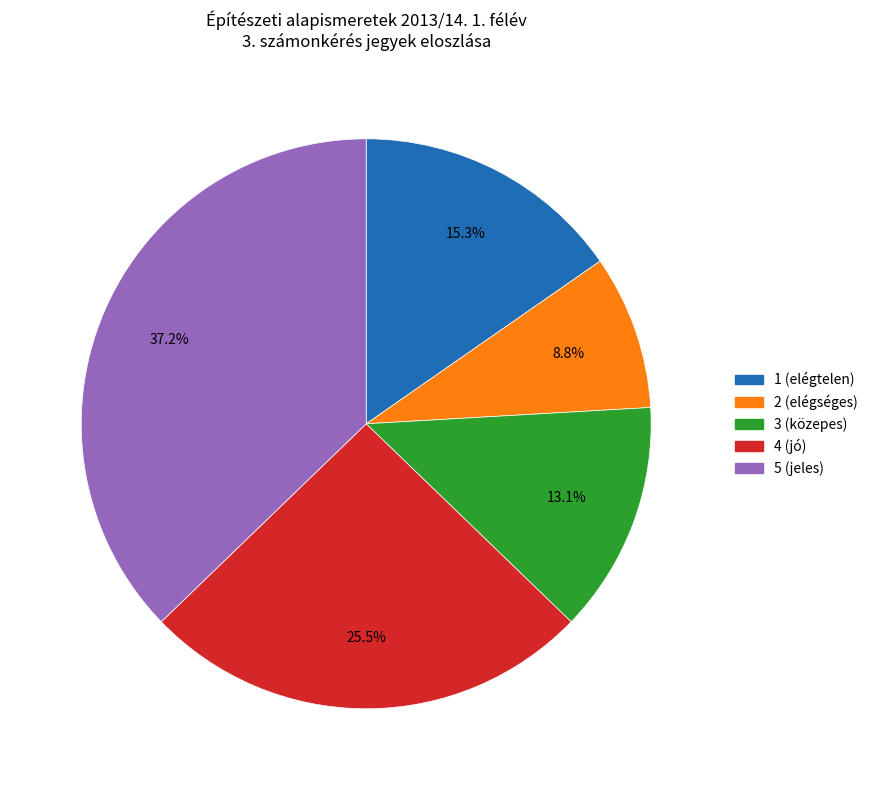

To the nearest percent, what portion does 2 represent?

9%